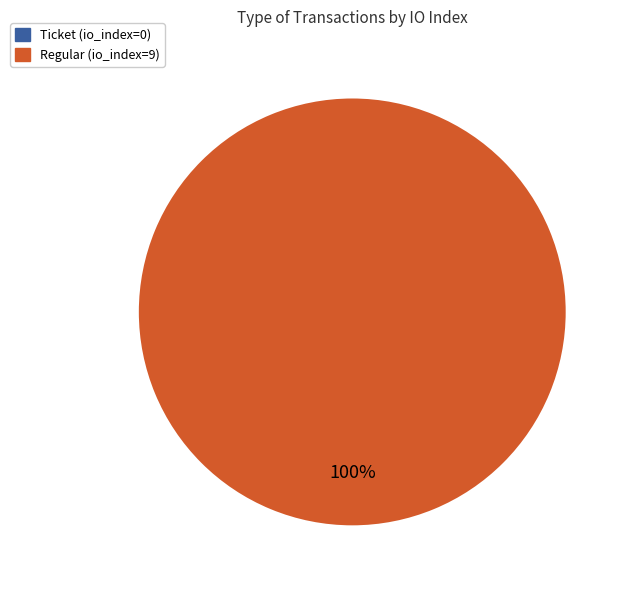

What is the smallest slice in the pie chart?

Ticket (io_index=0)